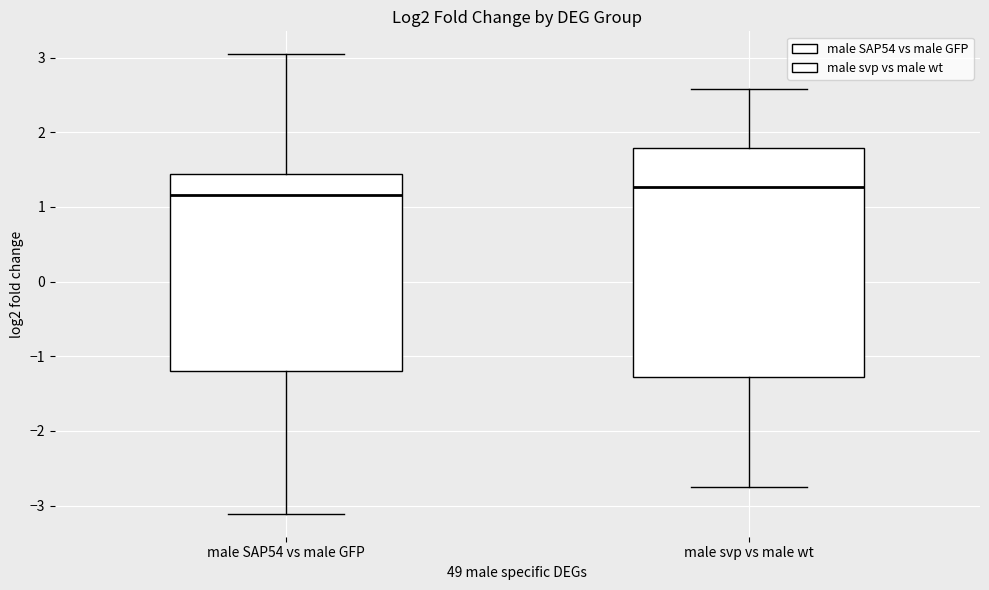

Reading left to right, read every box against the y-axis: the position of its median line, the range the box covers, and the ends of its whiskers. The values are not printed on the chart, so give them approximately, as read against the axis.

male SAP54 vs male GFP: median 1.2, box -1.2 to 1.4, whiskers -3.1 to 3.0
male svp vs male wt: median 1.3, box -1.3 to 1.8, whiskers -2.7 to 2.6